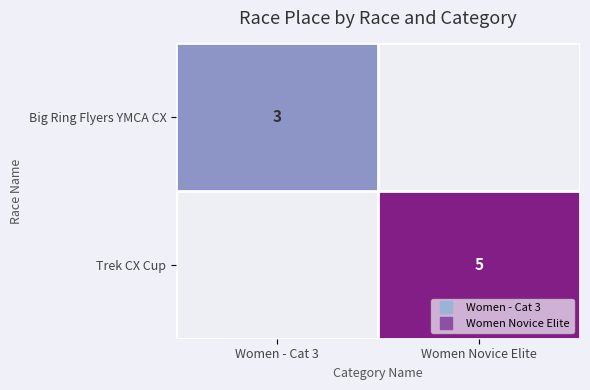

Rank the series by their average value, from lowest to highest.

Big Ring Flyers YMCA CX, Trek CX Cup